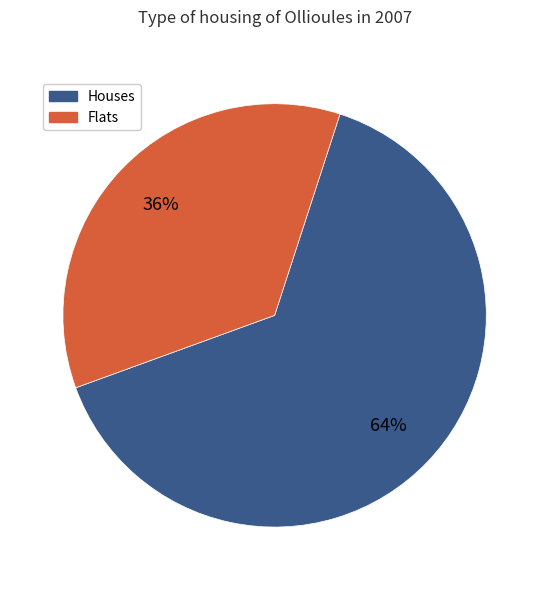

Does any single category account for the majority?

Yes